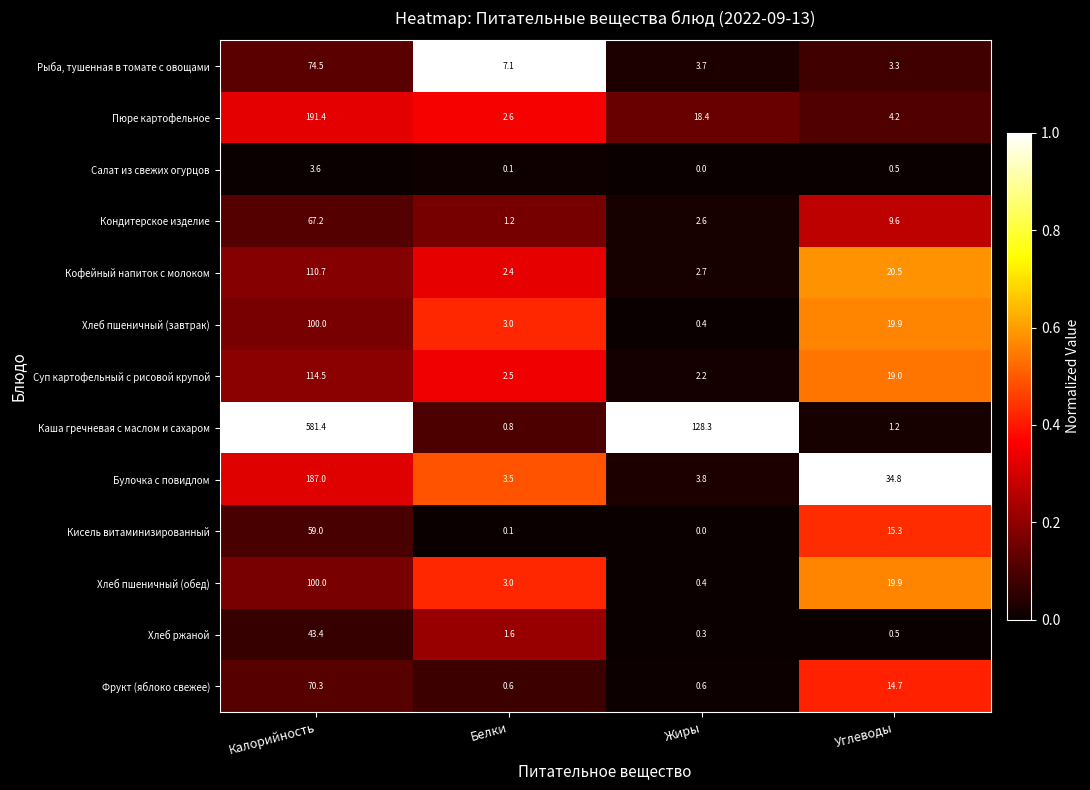

The Пюре картофельное series shows 249.1 at Калорийность. True or false?

False